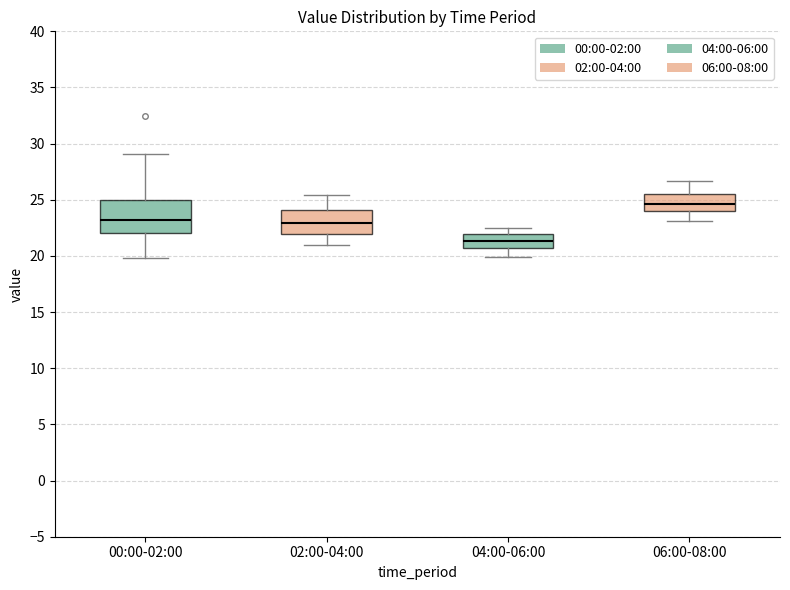

Which box's median line is the highest?

06:00-08:00